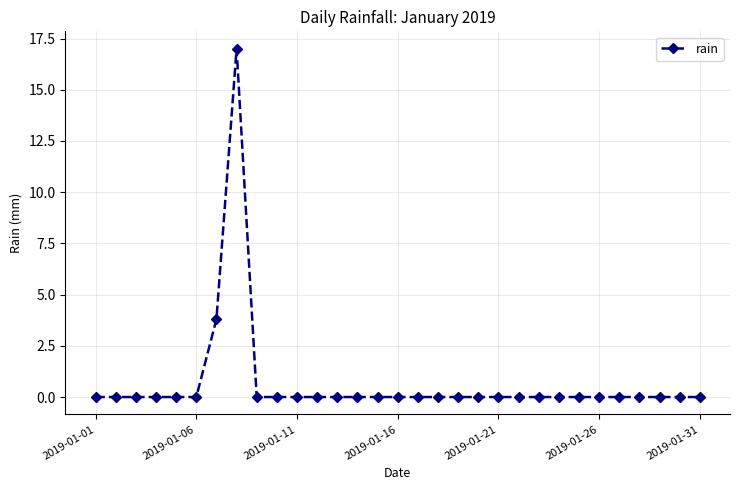

True or false: there are more than 0 points higher than both neighbors.

True